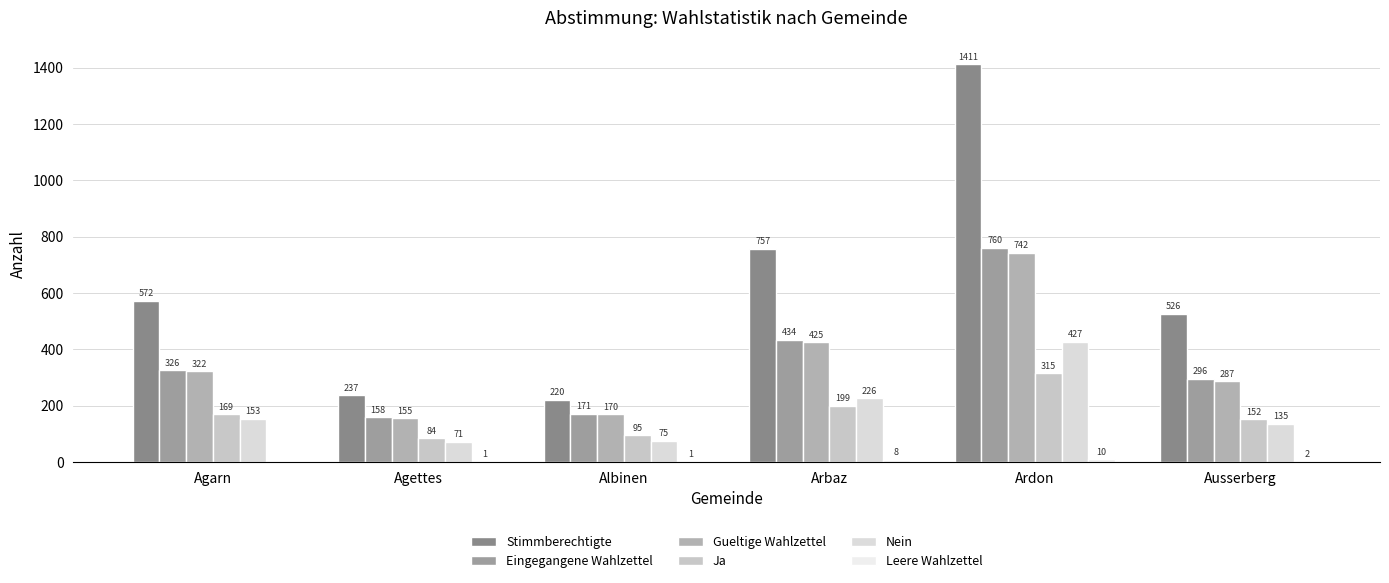

What is the label of the 4th bar from the right?

Albinen